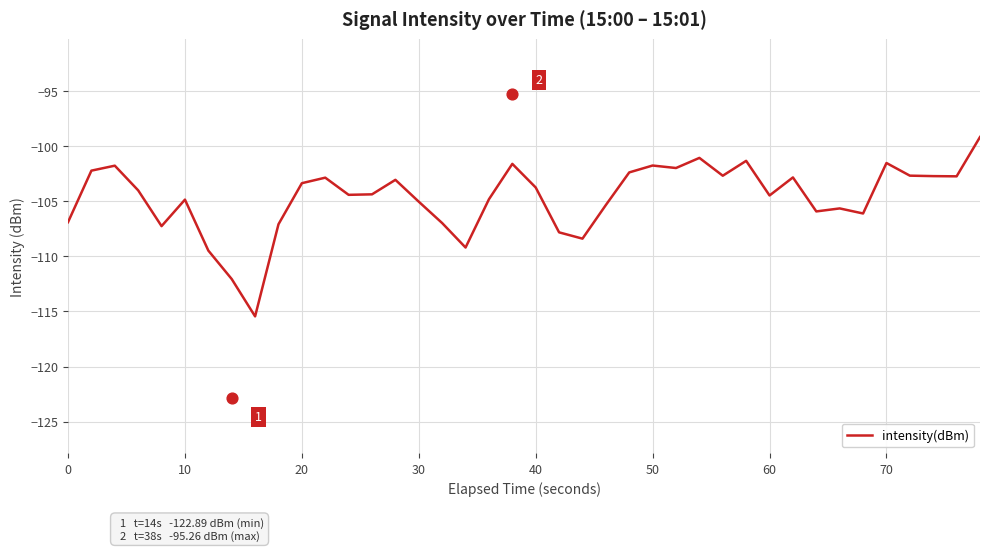

What is the minimum value for intensity(dBm)?

-115.4